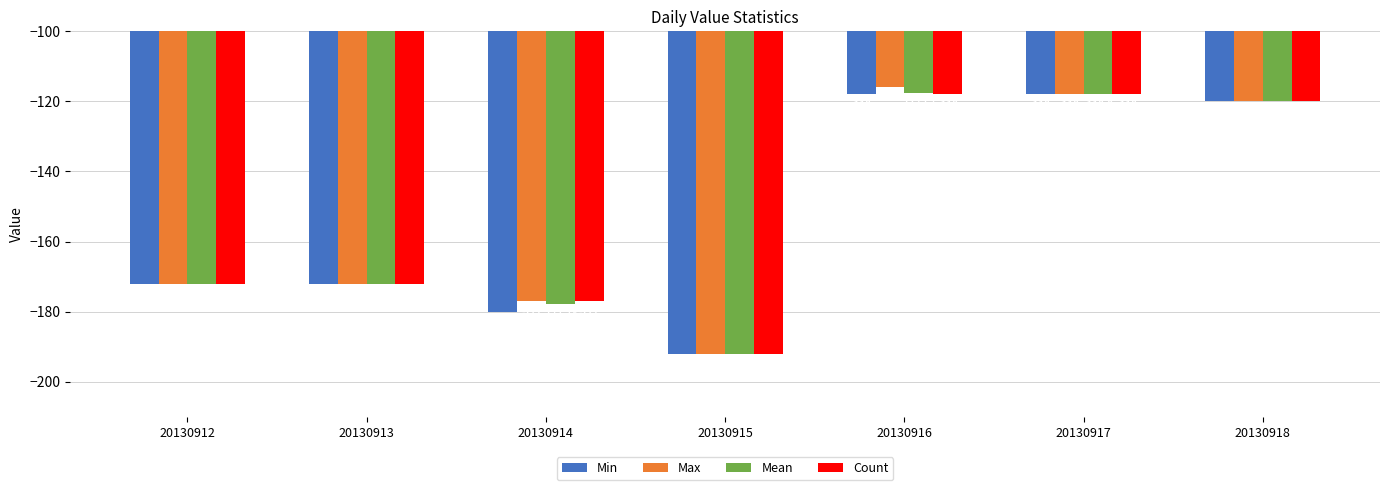

The value of Max at 20130913 is -172.0. True or false?

True